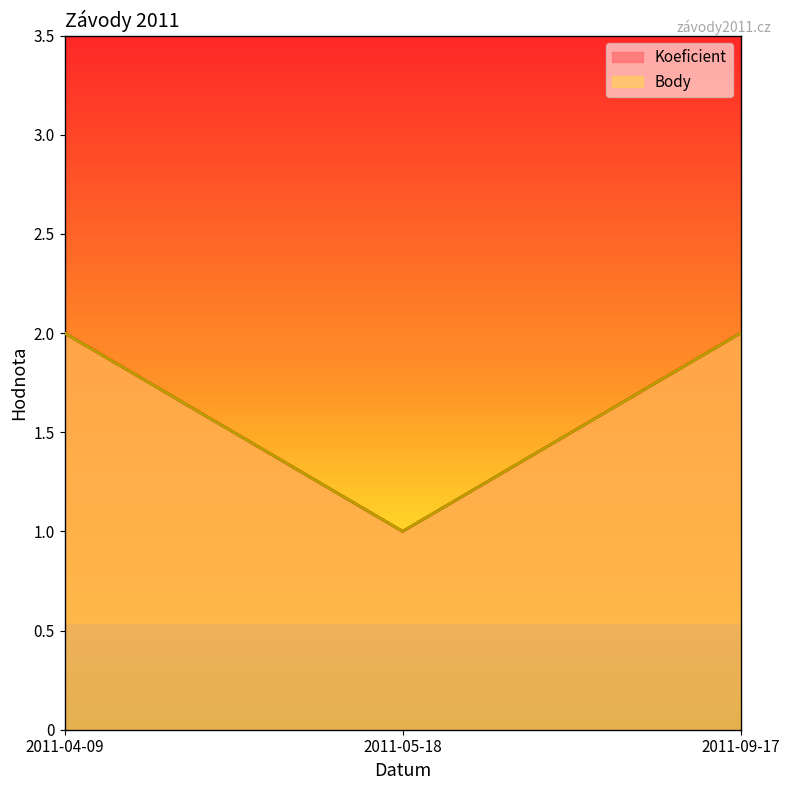

What is the minimum value shown in the chart?

1